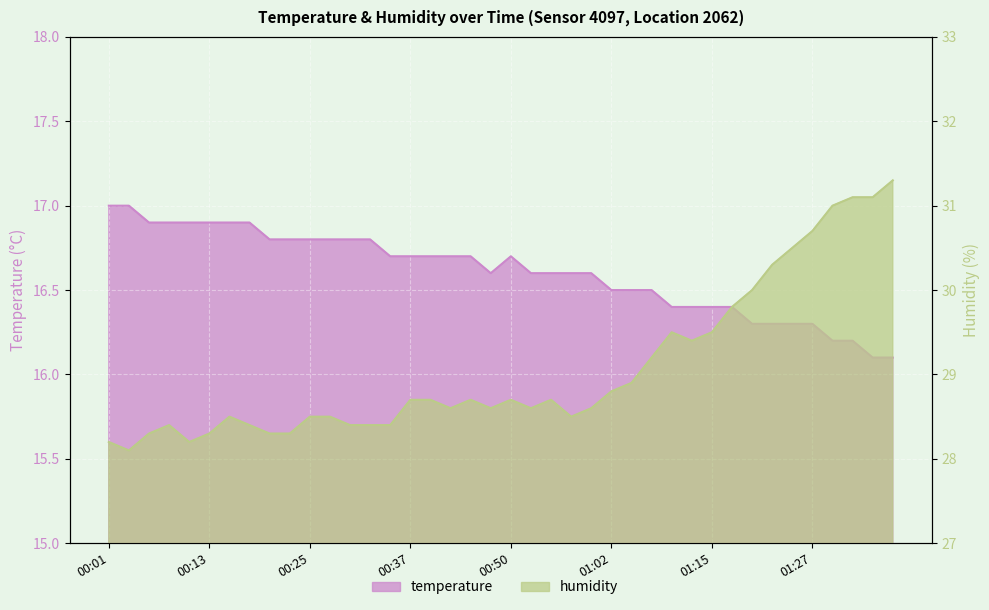

Rank the series at 00:33 from lowest to highest value.

temperature, humidity